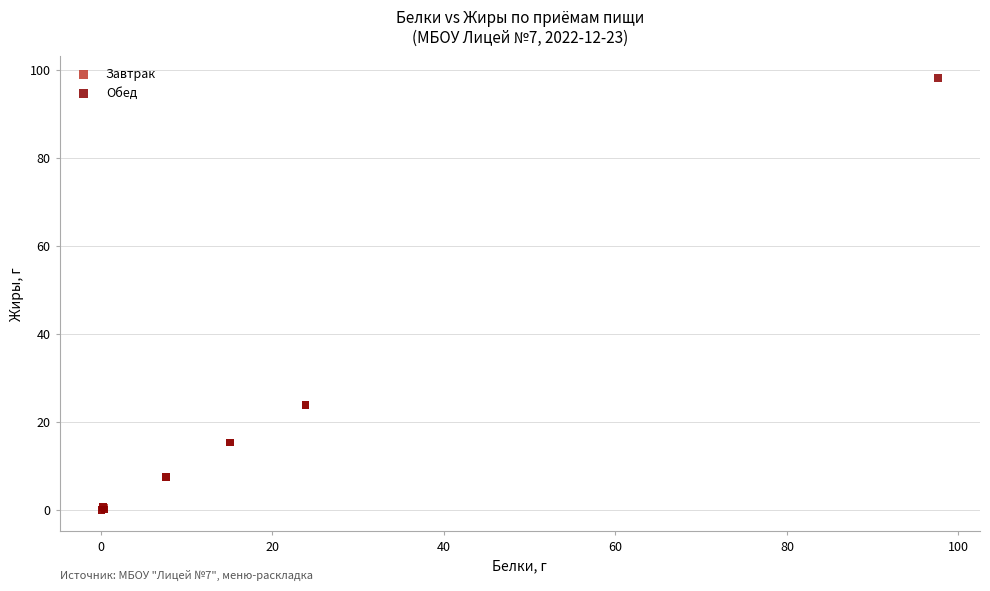

Which series contains the highest Y value?

Обед